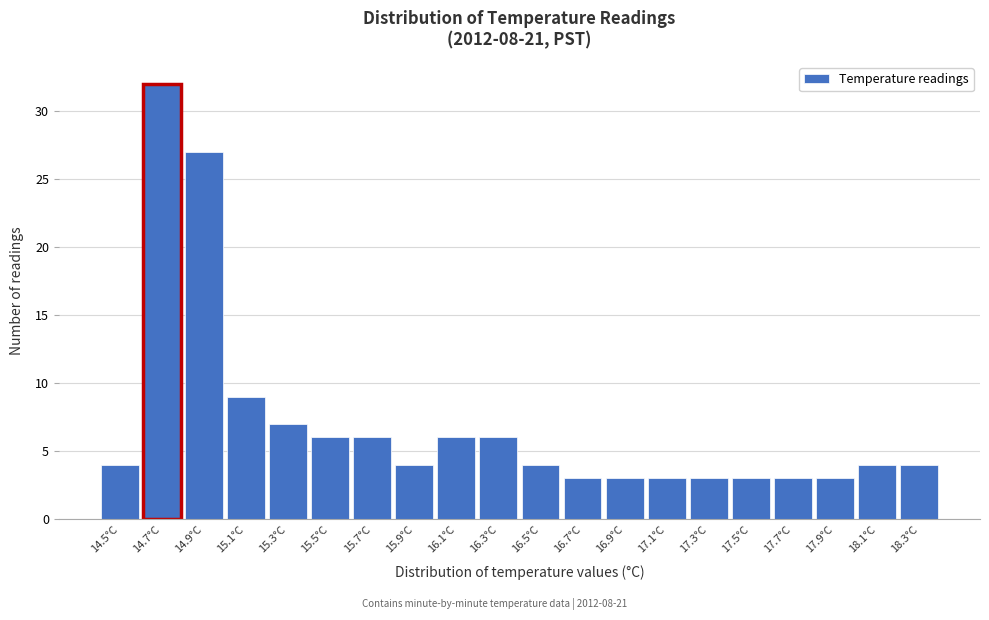

Reading right to left, list all the values displayed in this chart.

18.3°C=4	18.1°C=4	17.9°C=3	17.7°C=3	17.5°C=3	17.3°C=3	17.1°C=3	16.9°C=3	16.7°C=3	16.5°C=4	16.3°C=6	16.1°C=6	15.9°C=4	15.7°C=6	15.5°C=6	15.3°C=7	15.1°C=9	14.9°C=27	14.7°C=32	14.5°C=4